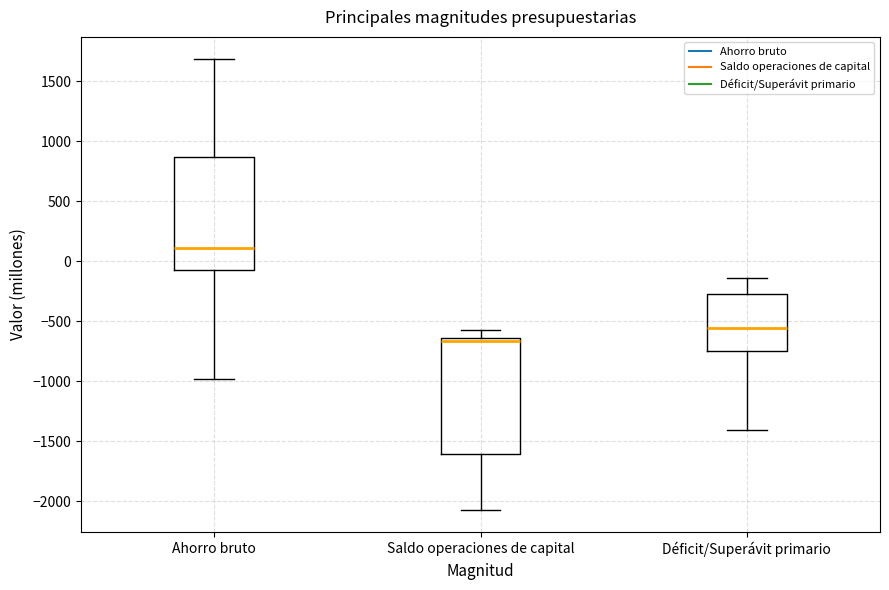

Reading left to right, read every box against the y-axis: the position of its median line, the range the box covers, and the ends of its whiskers. The values are not printed on the chart, so give them approximately, as read against the axis.

Ahorro bruto: median 100, box -50 to 850, whiskers -1000 to 1700
Saldo operaciones de capital: median -650 (just below the box's upper edge), box -1600 to -650, whiskers -2050 to -600
Déficit/Superávit primario: median -550, box -750 to -250, whiskers -1400 to -150